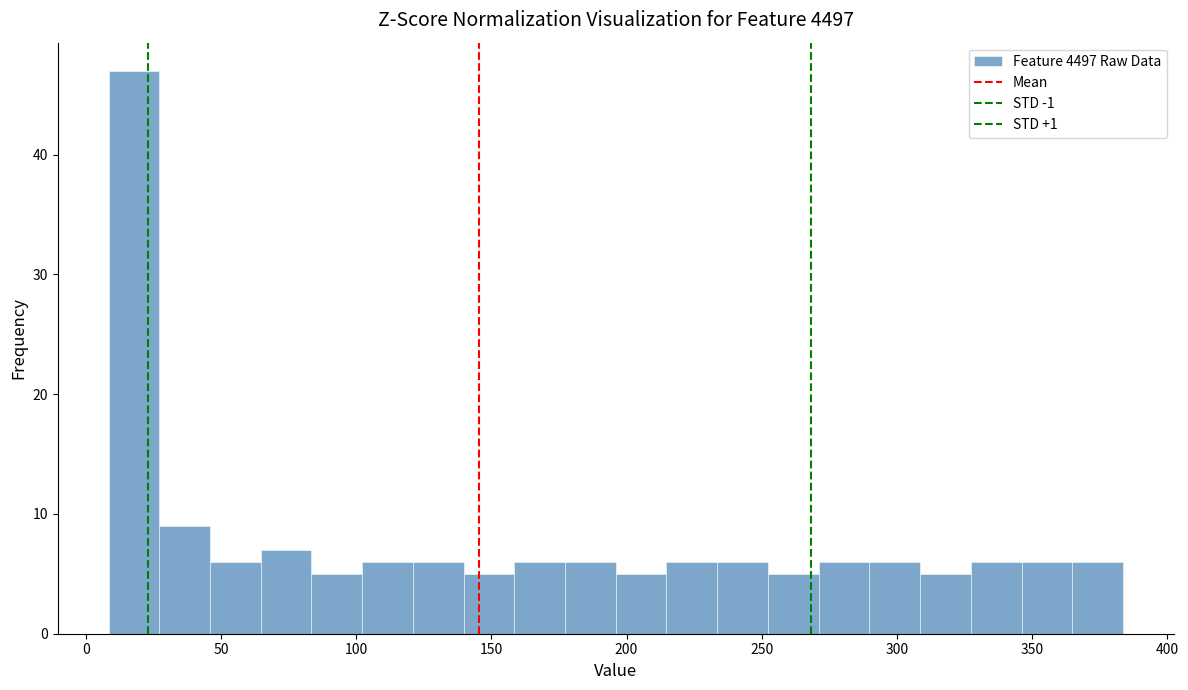

Read against the x-axis, roughly where is the centre of the tallest bar?

20